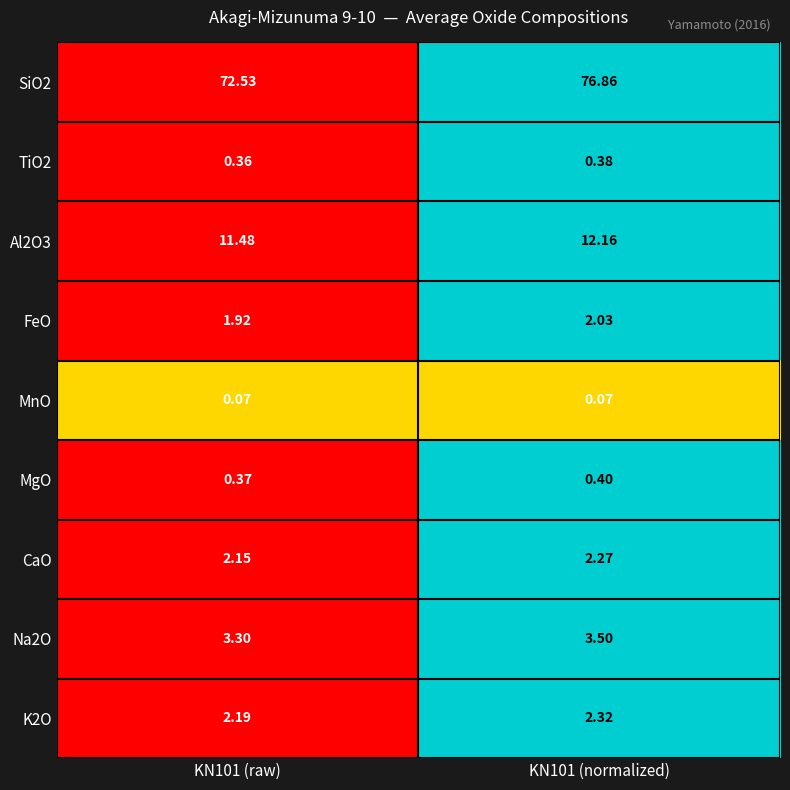

List the series in order of their peak value, highest first.

SiO2, Al2O3, Na2O, K2O, CaO, FeO, MgO, TiO2, MnO